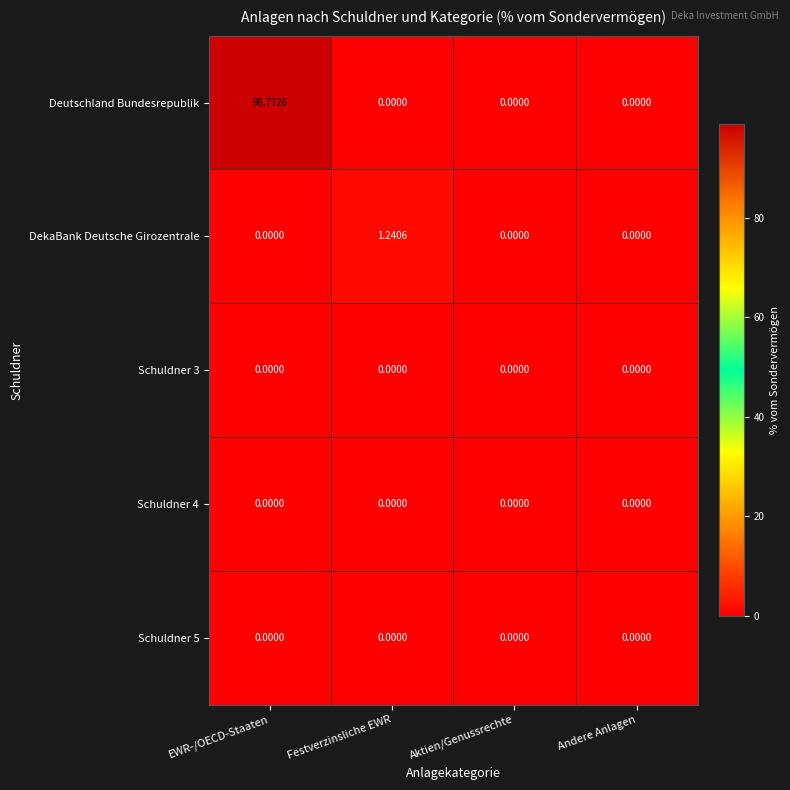

At which category is the sum across all series the highest?

EWR-/OECD-Staaten